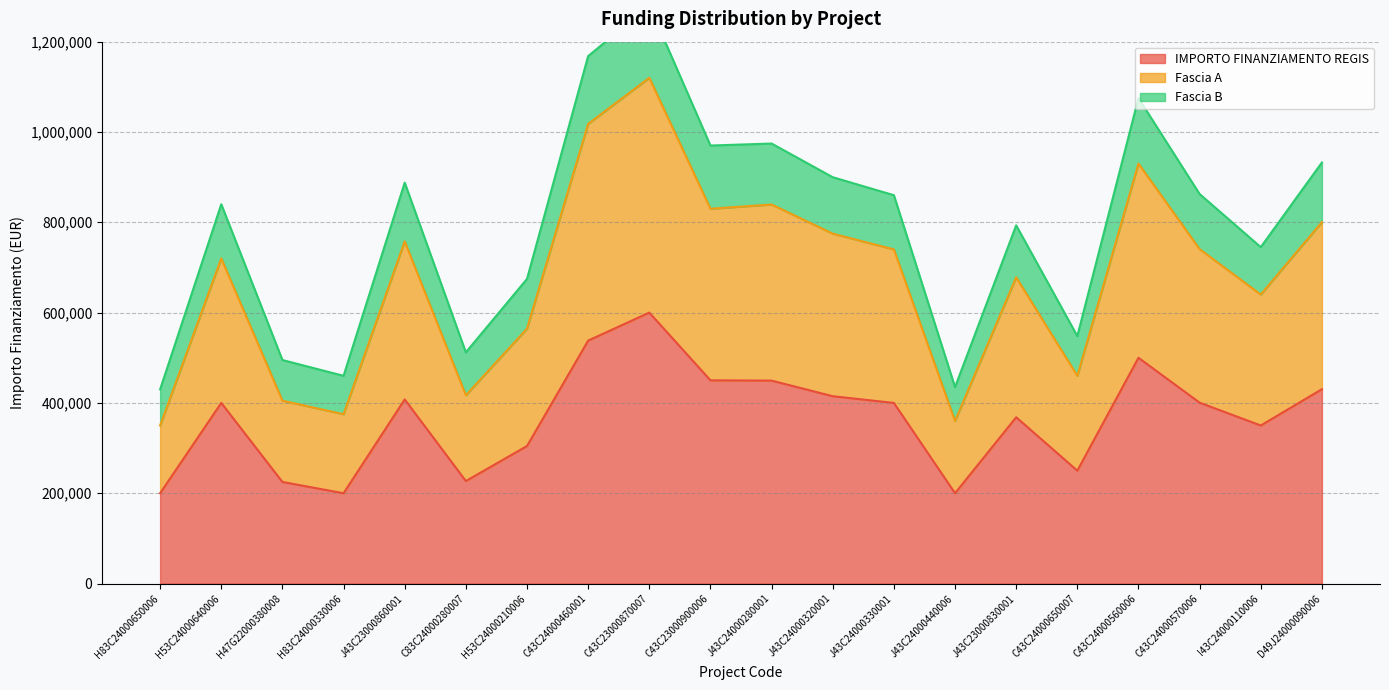

Reading right to left, list all the values displayed in this chart.

IMPORTO FINANZIAMENTO REGIS: 430395.0	350000.0	400537.6	500000.0	250000.0	368272.0	200000.0	400000.0	414834.0	449400.0	450000.0	600000.0	538000.0	304580.5	227000.0	407755.0	200000.0	225000.0	400000.0	200000.0
Fascia A: 800395.0	640000.0	740537.6	930000.0	460000.0	678272.0	360000.0	740000.0	774834.0	839400.0	830000.0	1120000.0	1018000.0	564580.5	417000.0	757755.0	375000.0	405000.0	720000.0	350000.0
Fascia B: 932395.0	745000.0	862537.6	1075000.0	548000.0	793272.0	435000.0	860000.0	899834.0	974400.0	970000.0	1280000.0	1168000.0	674580.5	512000.0	887755.0	460000.0	495000.0	840000.0	430000.0